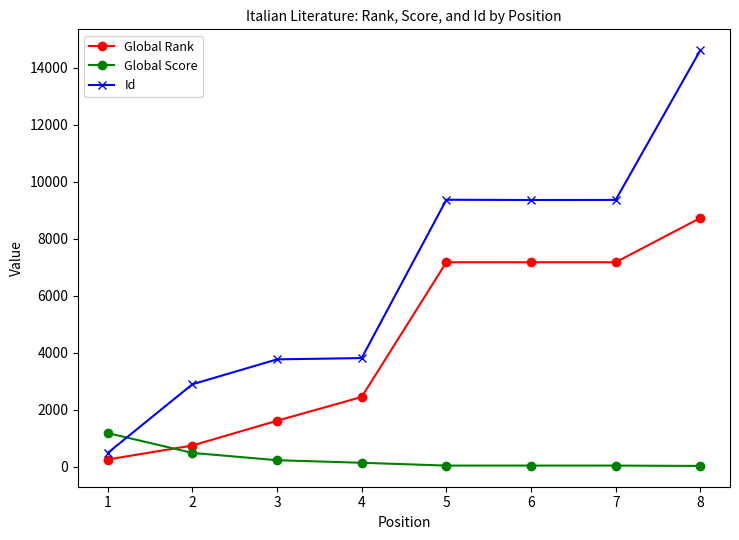

How many distinct data groups are displayed?

3